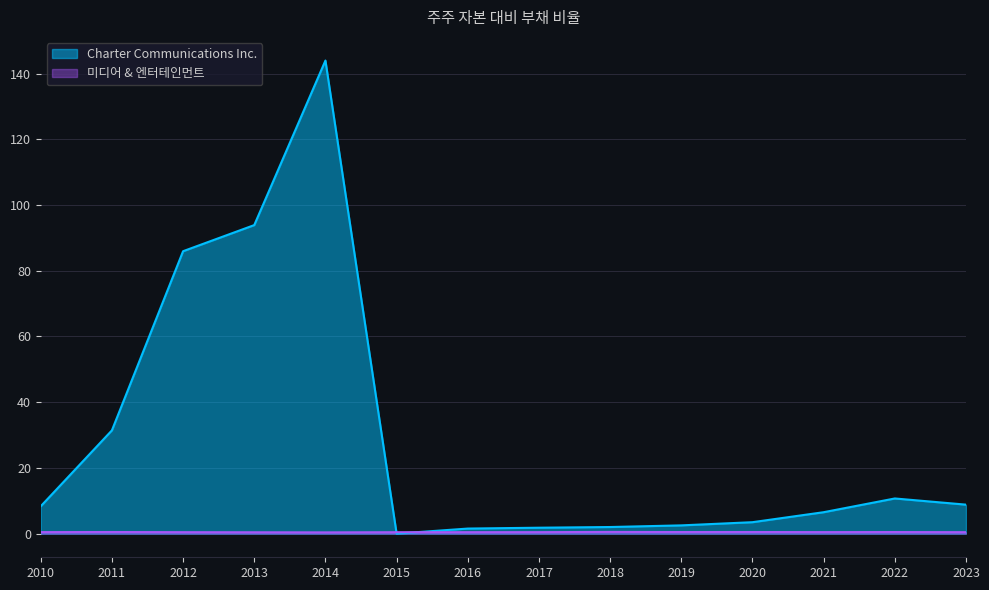

How many lines are shown in the chart?

2